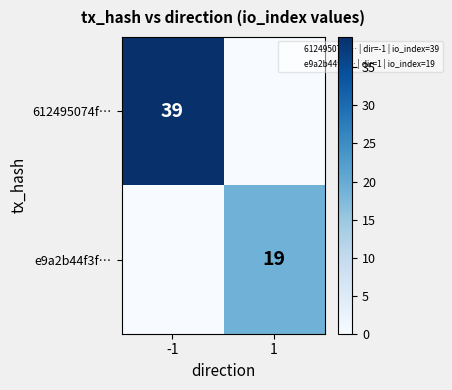

Is the value of 612495074f… at -1 greater than the value of e9a2b44f3f… at 1?

Yes